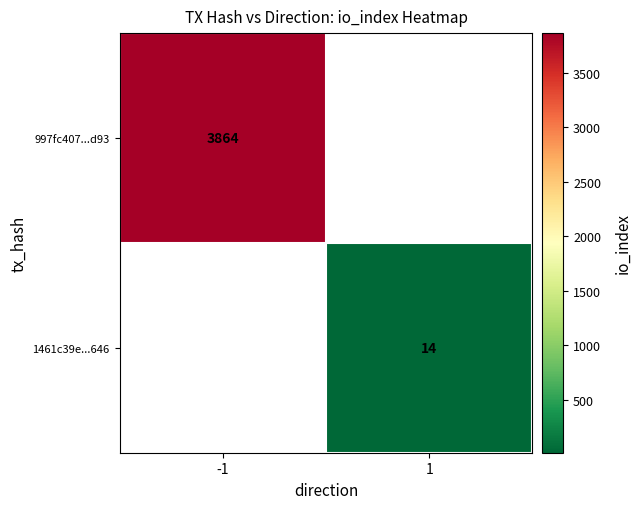

The value of 1461c39e...646 at 1 is 14. True or false?

True